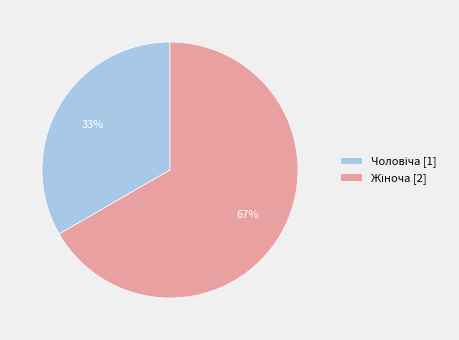

Is there a majority slice in this chart?

Yes